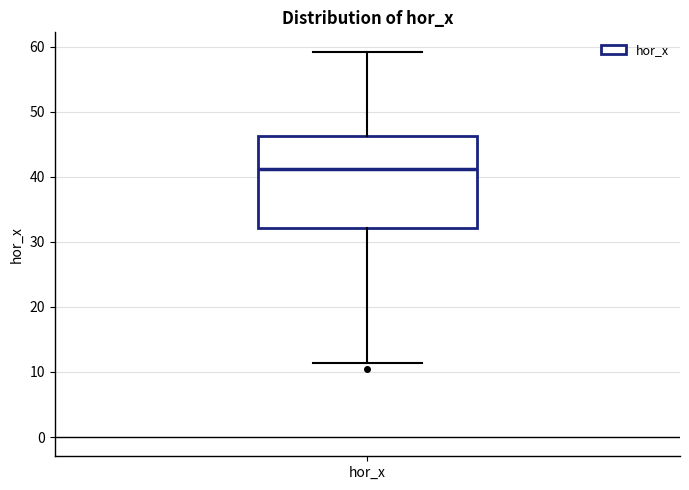

Read this box plot against the y-axis: the position of the median line, the range covered by the box, and the ends of both whiskers. The values are not printed on the chart, so give them approximately, as read against the axis.

median 41, box 32 to 46, whiskers 11 to 59